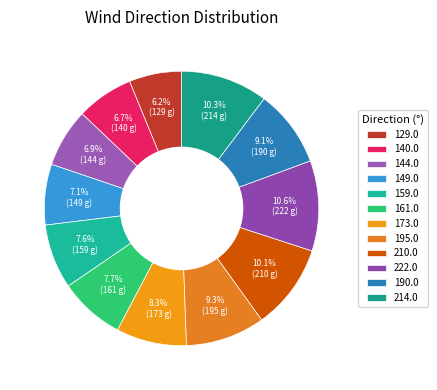

How many slices are in this pie chart?

12